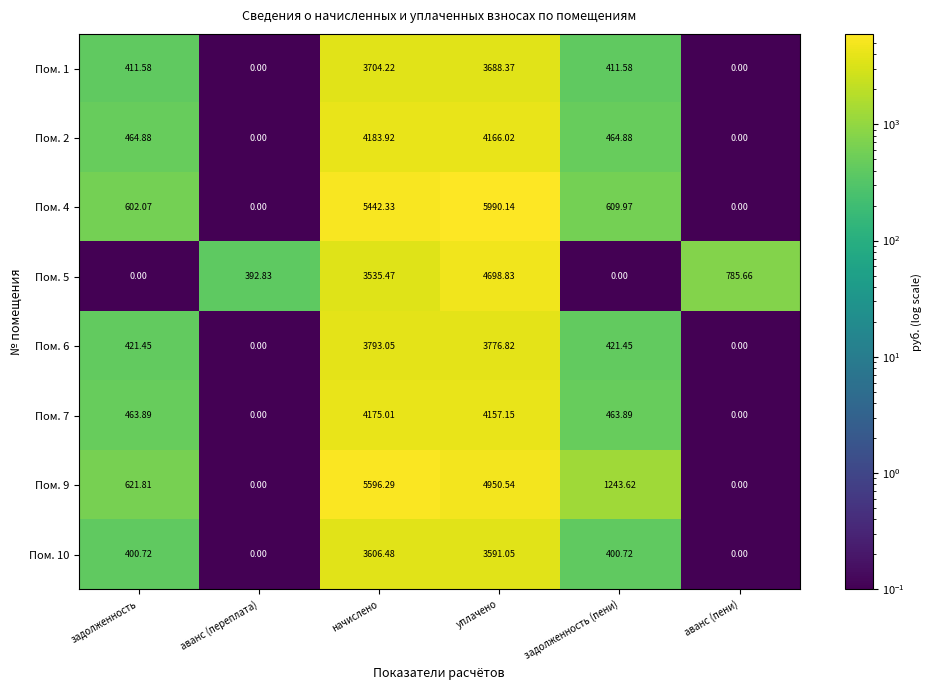

At which label does Пом. 6 first exceed 421?

задолженность